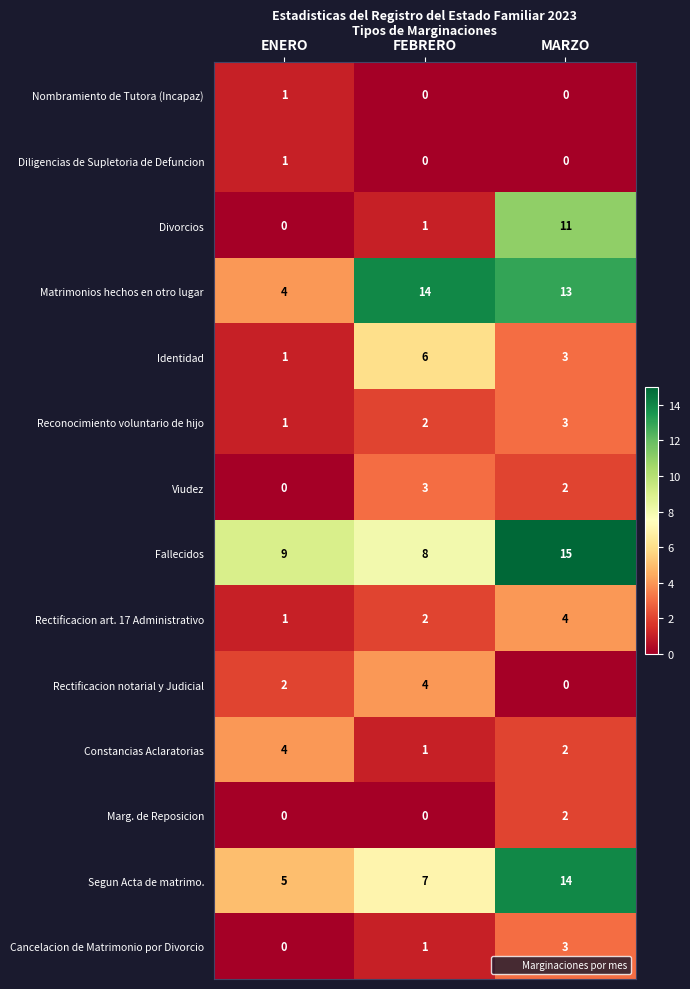

Between FEBRERO and MARZO, which series saw the biggest shift?

Divorcios